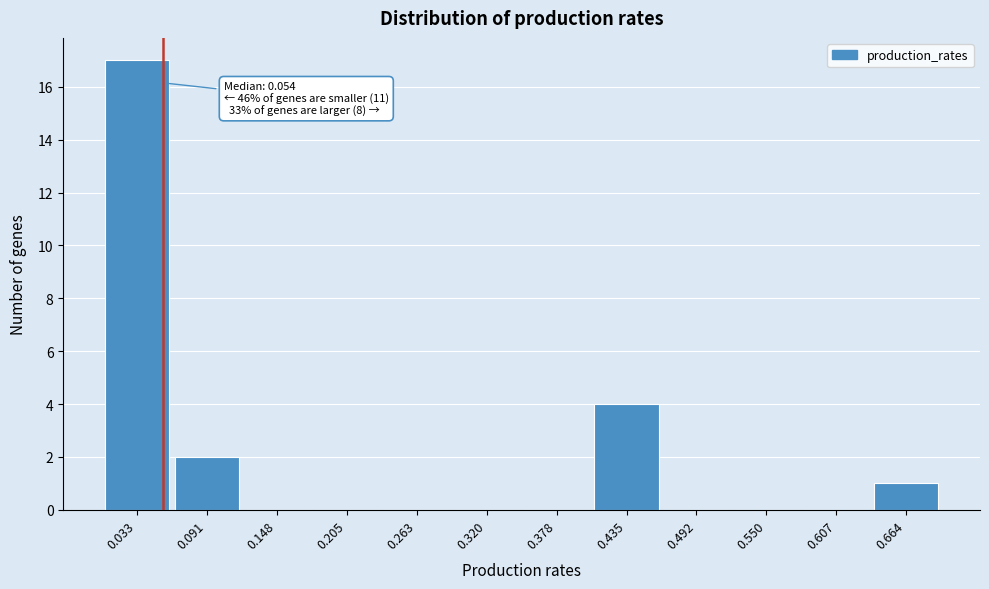

Over which range of the x-axis is the bar tallest?

0.00 to 0.06